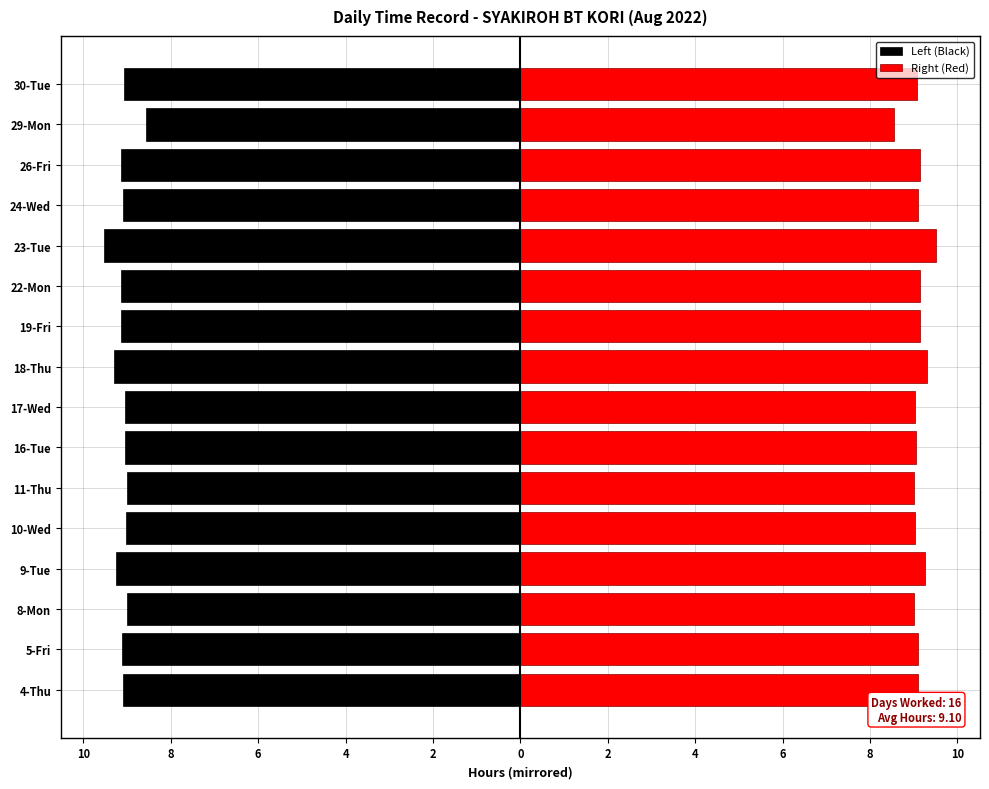

What is the average value of the Left (Black) series?

-9.1